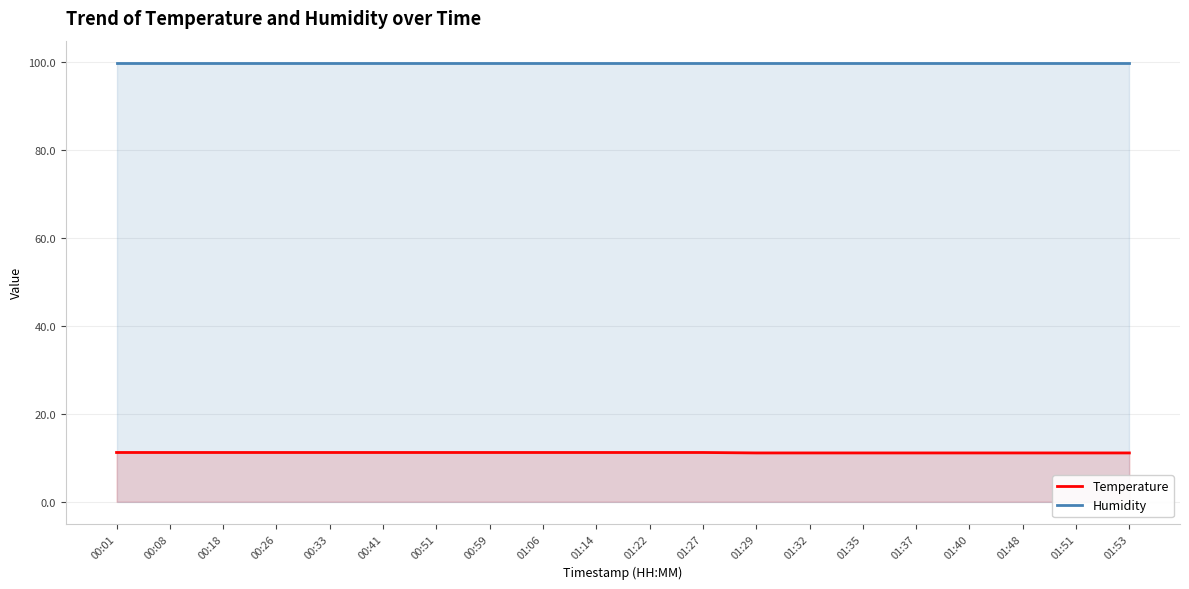

The value of Humidity at 01:32 is 131.3. True or false?

False